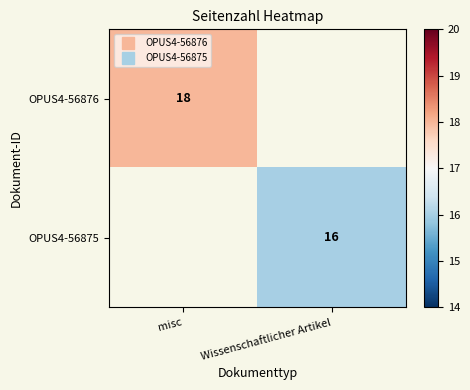

The value of OPUS4-56876 at Wissenschaftlicher Artikel is -9. True or false?

False